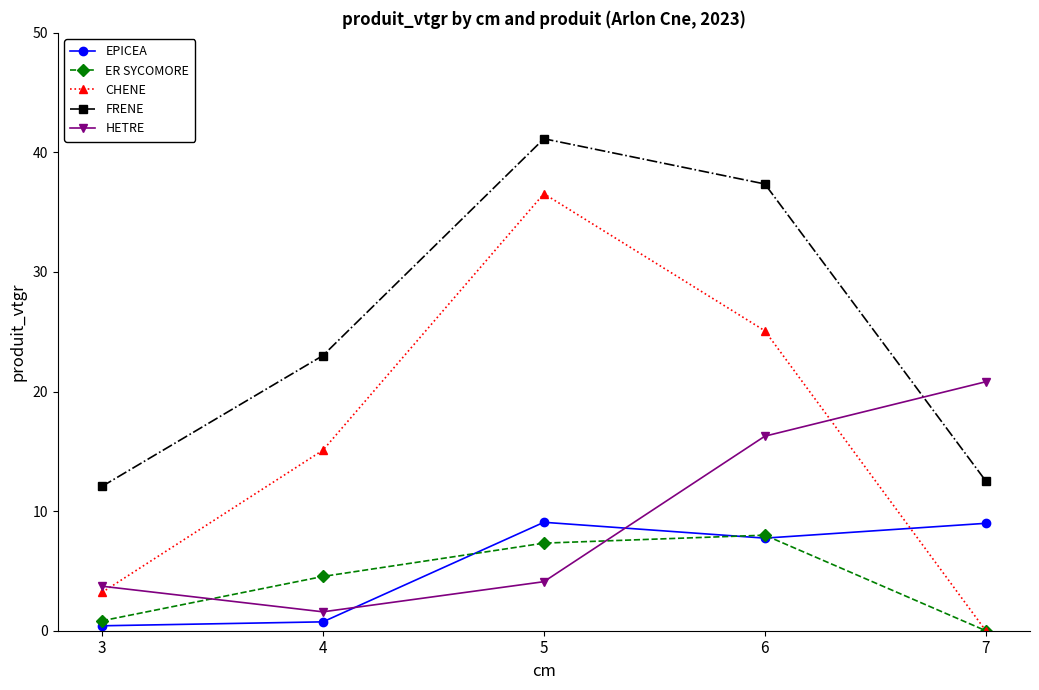

How many data points in ER SYCOMORE are above 4?

3